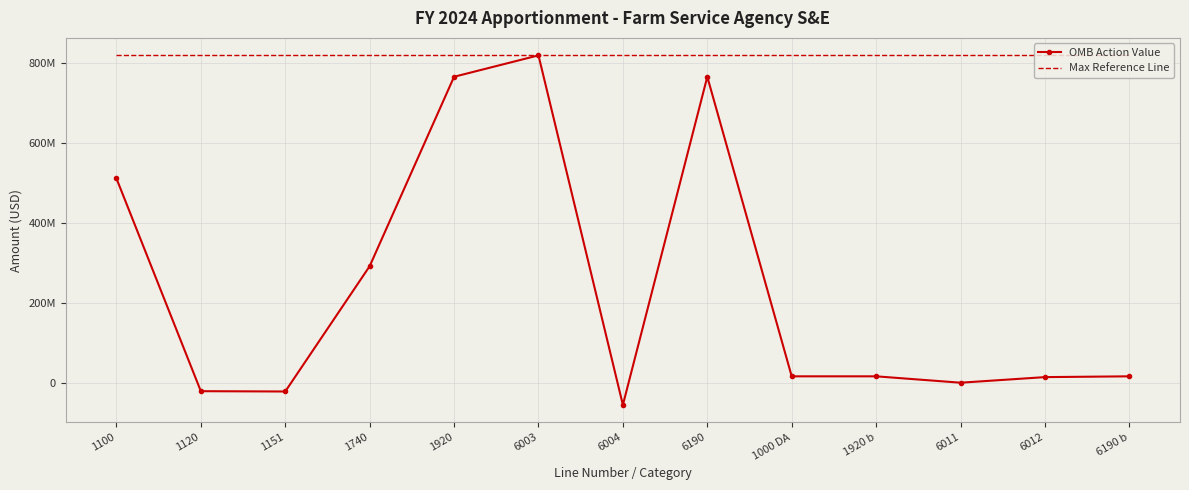

True or false: OMB Action Value and Max Reference Line cross at least once.

False